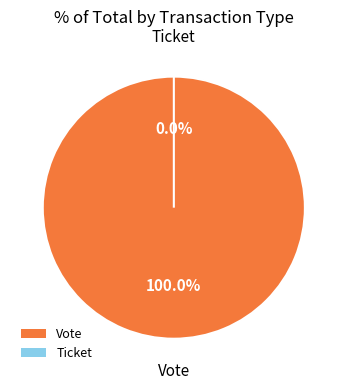

Is it true that Ticket is 0% of the pie?

True